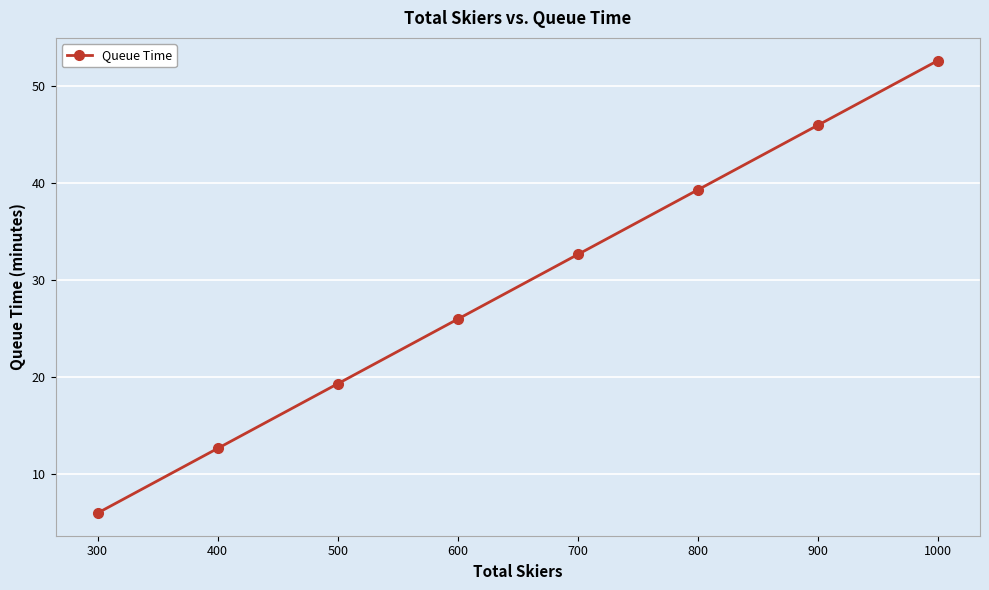

List the labels in order of value, largest first.

1000, 900, 800, 700, 600, 500, 400, 300